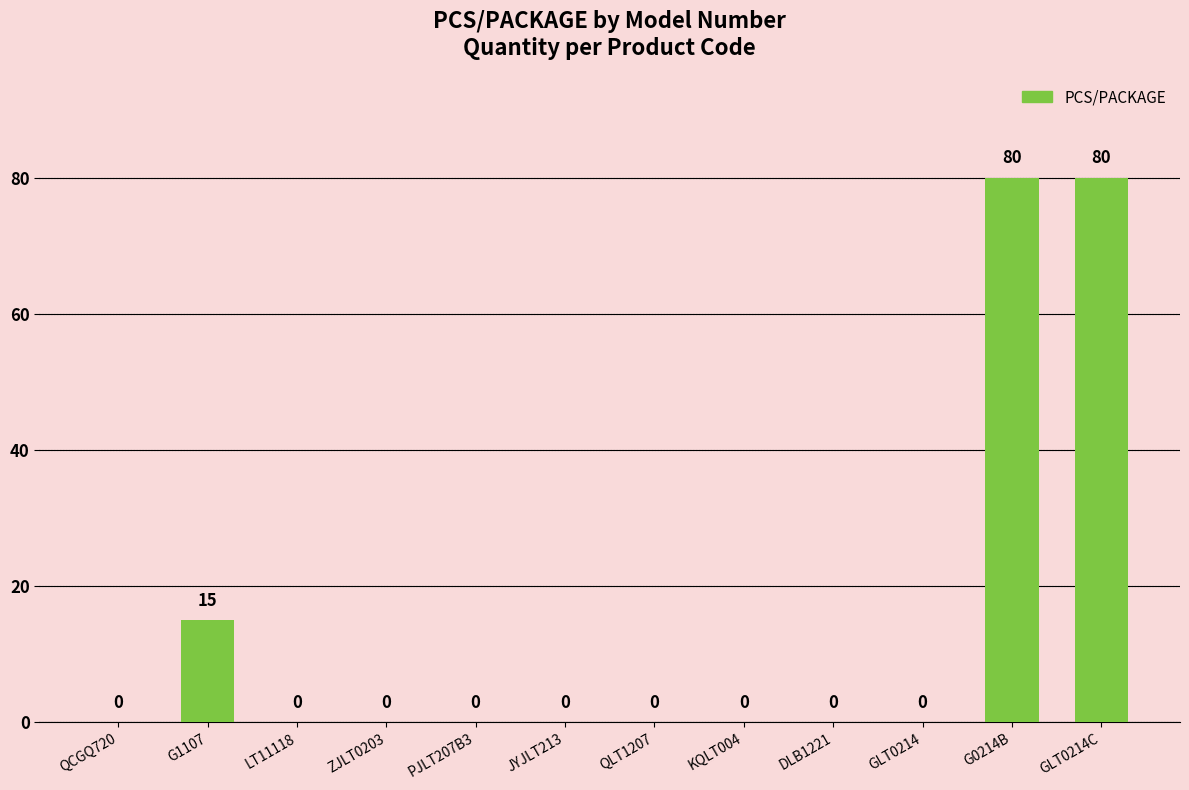

What is the greatest value displayed?

80